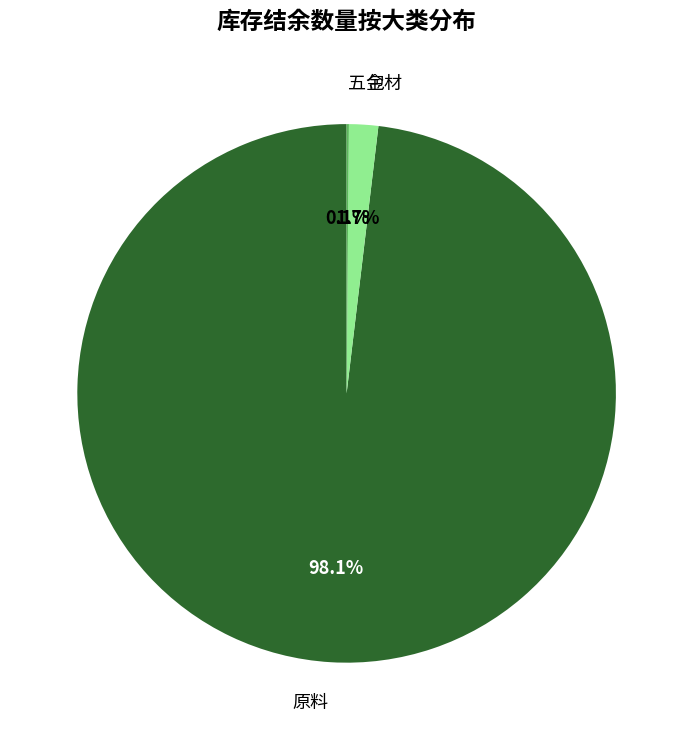

Does any single category account for the majority?

Yes